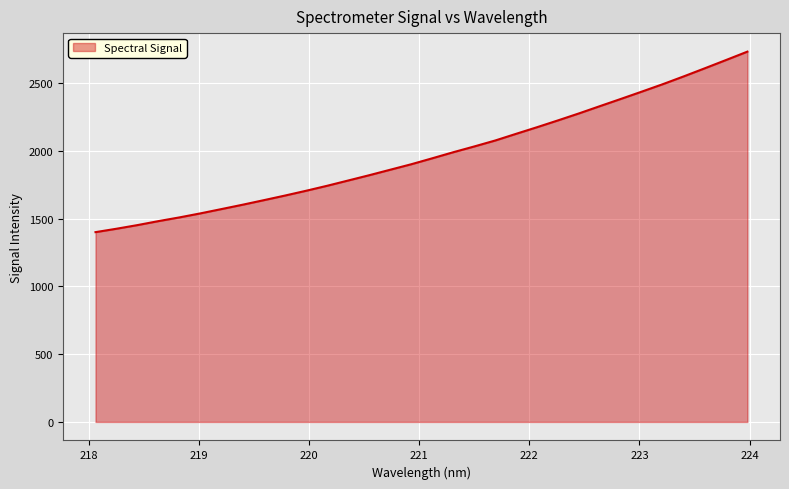

What is the minimum value shown in the chart?

1401.3